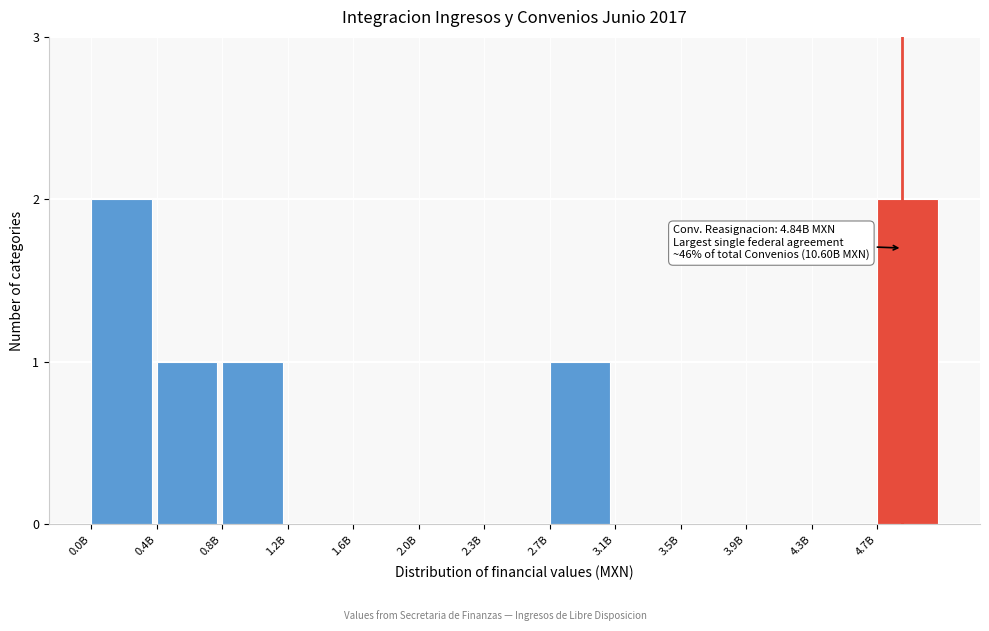

Reading right to left, transcribe all the data shown in this chart.

4.7B=2	4.3B=0	3.9B=0	3.5B=0	3.1B=0	2.7B=1	2.3B=0	2.0B=0	1.6B=0	1.2B=0	0.8B=1	0.4B=1	0.0B=2